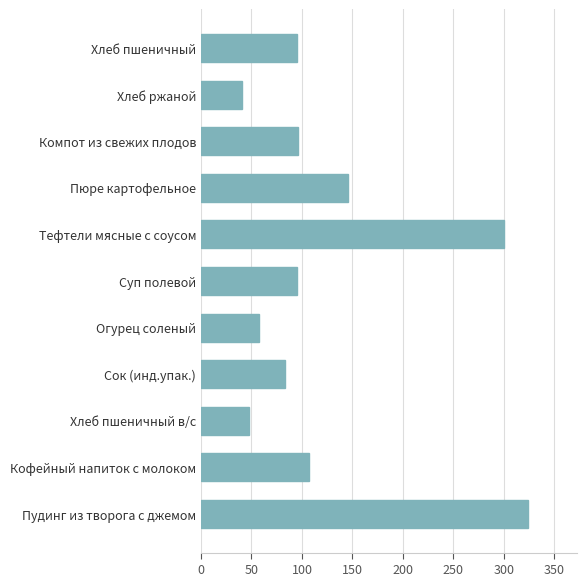

At which label is the value closest to 182?

Пюре картофельное